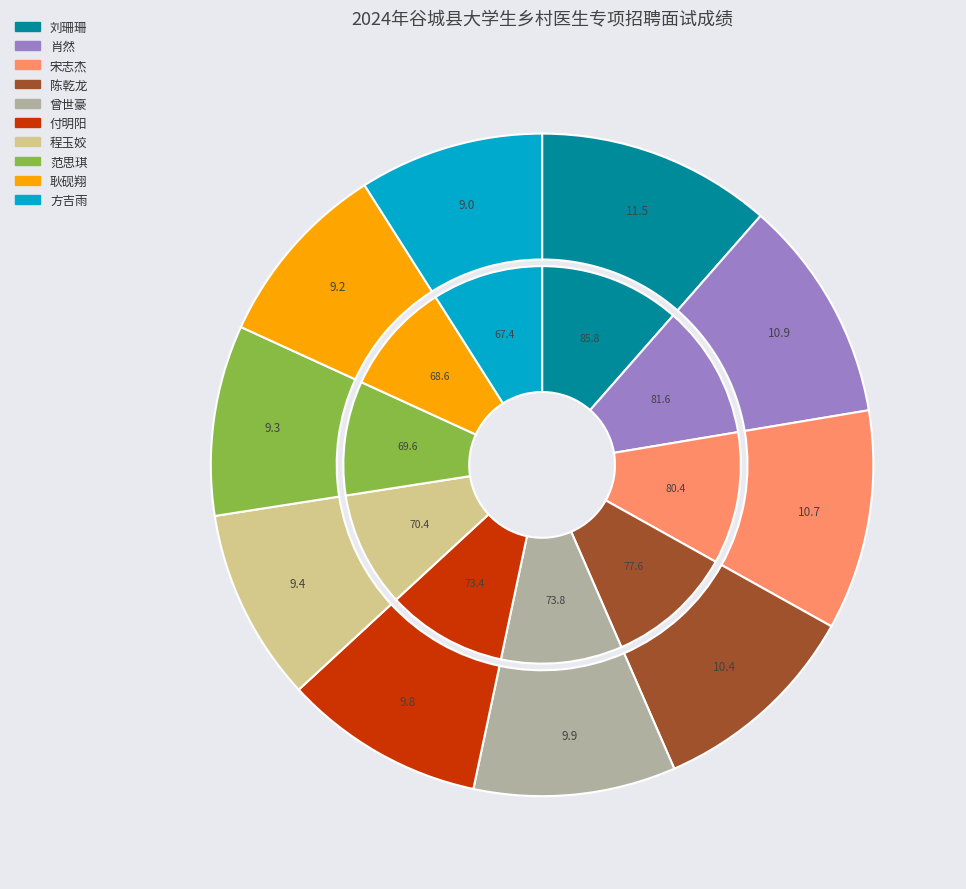

What percentage do 耿砚翔 and 方吉雨 together represent?

18.2%